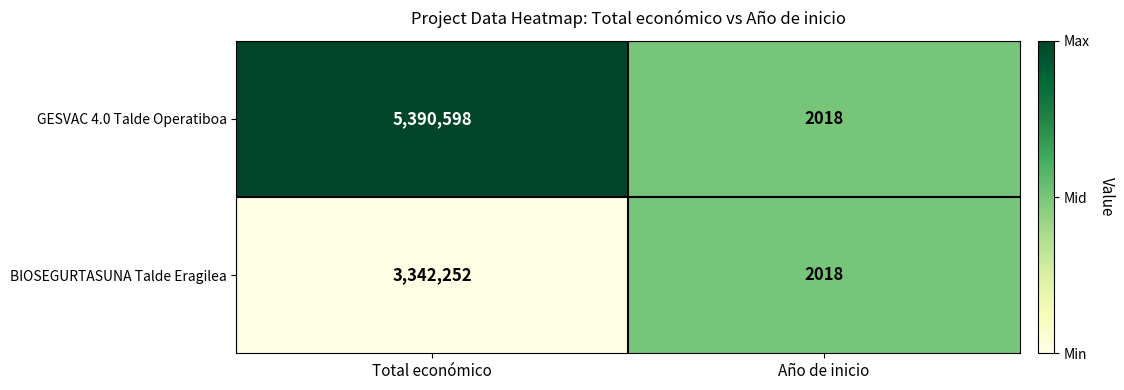

What value does the BIOSEGURTASUNA Talde Eragilea series have at Total económico, to the nearest 50?

3342250